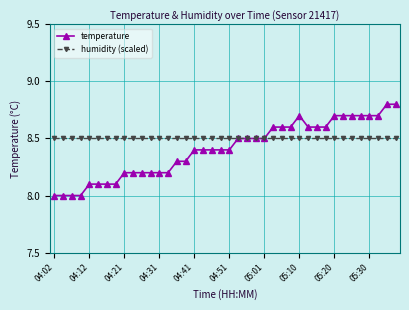

What is the value of the humidity (scaled) point at the 33rd from the left?

8.5